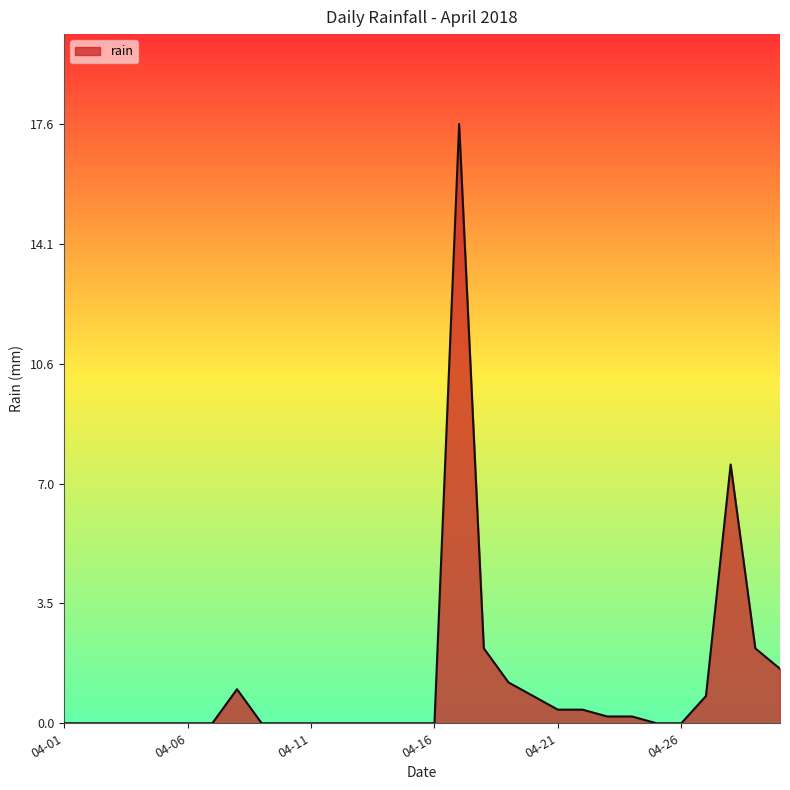

What is the difference between the second highest and minimum values?

7.6